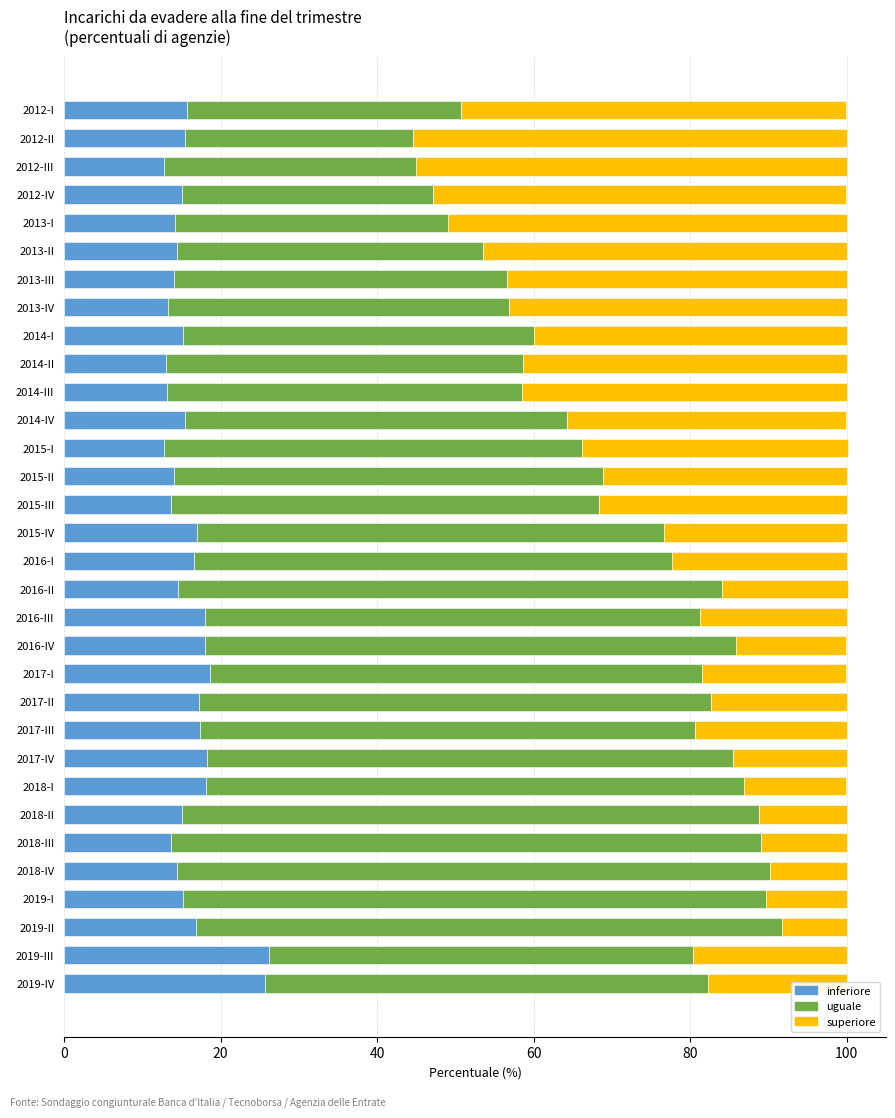

What is the minimum value for inferiore?

12.7